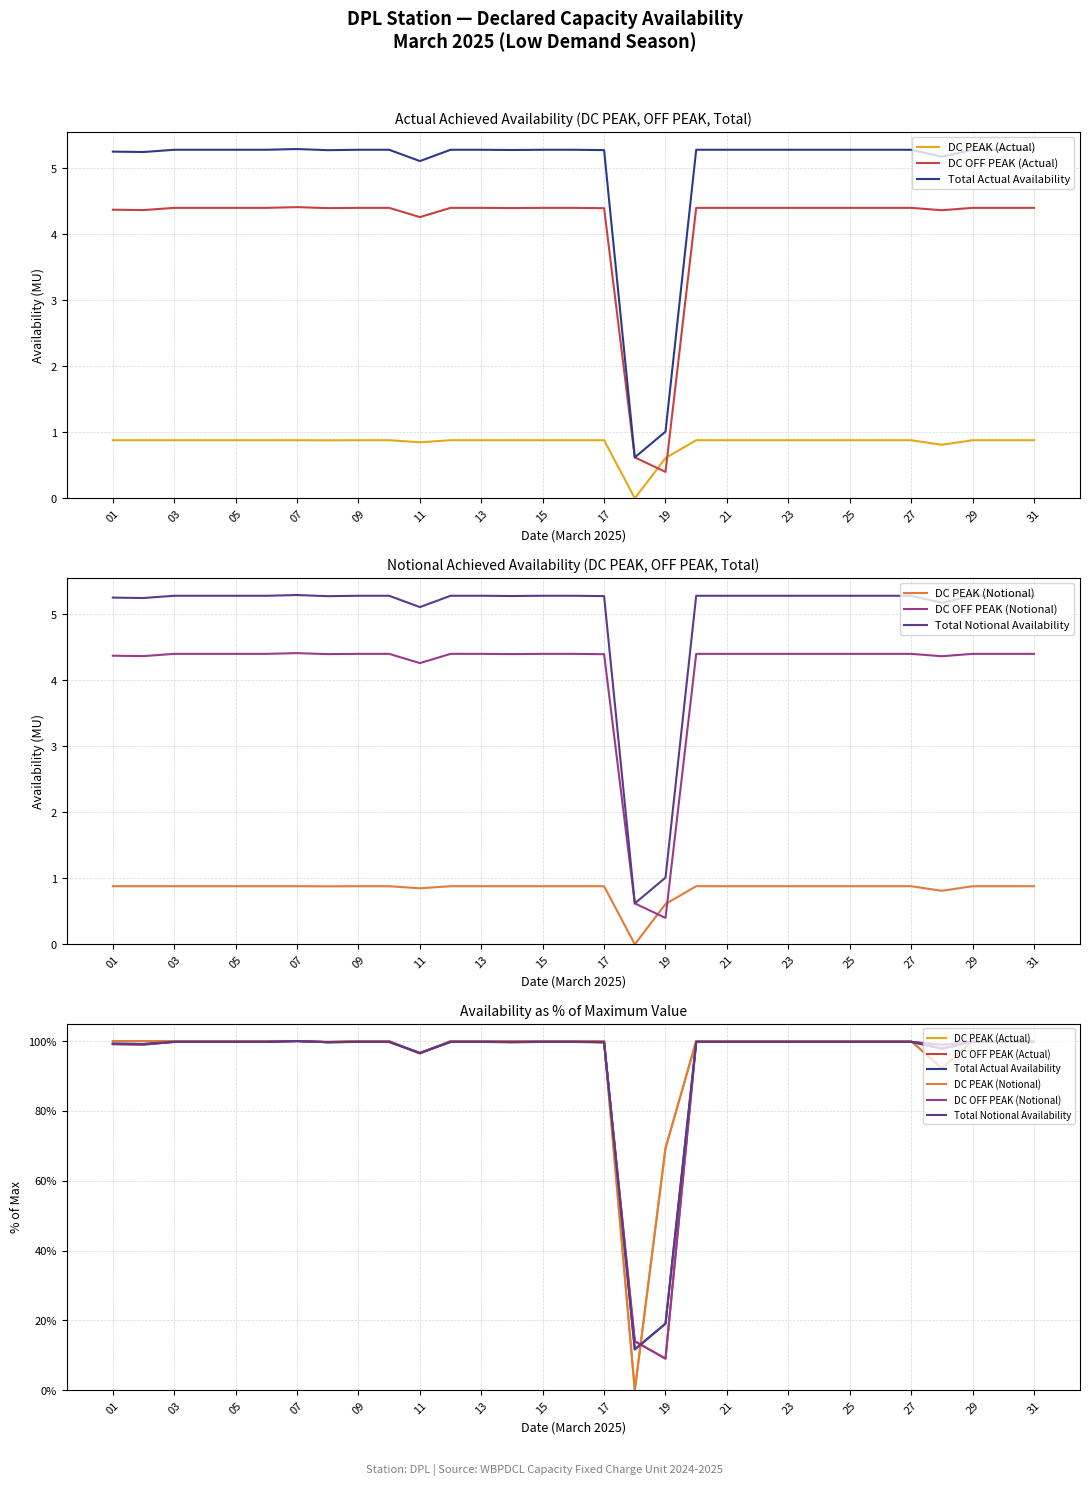

Reading right to left, what are all the values shown in this chart?

DC PEAK (Actual): 100.0	100.0	100.0	92.2	100.0	100.0	100.0	100.0	100.0	100.0	100.0	100.0	69.3	0.0	100.0	100.0	100.0	100.0	100.0	100.0	96.4	100.0	100.0	99.8	100.0	100.0	100.0	100.0	100.0	100.0	100.0
DC OFF PEAK (Actual): 99.8	99.8	99.8	98.9	99.8	99.8	99.8	99.8	99.8	99.8	99.8	99.8	9.1	14.1	99.6	99.8	99.8	99.7	99.8	99.8	96.6	99.8	99.8	99.7	100.0	99.8	99.8	99.8	99.8	99.0	99.1
Total Actual Availability: 99.8	99.8	99.8	97.8	99.8	99.8	99.8	99.8	99.8	99.8	99.8	99.8	19.1	11.7	99.7	99.8	99.8	99.7	99.8	99.8	96.6	99.8	99.8	99.7	100.0	99.8	99.8	99.8	99.8	99.1	99.3
DC PEAK (Notional): 100.0	100.0	100.0	92.2	100.0	100.0	100.0	100.0	100.0	100.0	100.0	100.0	69.3	0.0	100.0	100.0	100.0	100.0	100.0	100.0	96.4	100.0	100.0	99.8	100.0	100.0	100.0	100.0	100.0	100.0	100.0
DC OFF PEAK (Notional): 99.8	99.8	99.8	98.9	99.8	99.8	99.8	99.8	99.8	99.8	99.8	99.8	9.1	14.1	99.6	99.8	99.8	99.7	99.8	99.8	96.6	99.8	99.8	99.7	100.0	99.8	99.8	99.8	99.8	99.0	99.1
Total Notional Availability: 99.8	99.8	99.8	97.8	99.8	99.8	99.8	99.8	99.8	99.8	99.8	99.8	19.1	11.7	99.7	99.8	99.8	99.7	99.8	99.8	96.6	99.8	99.8	99.7	100.0	99.8	99.8	99.8	99.8	99.1	99.3